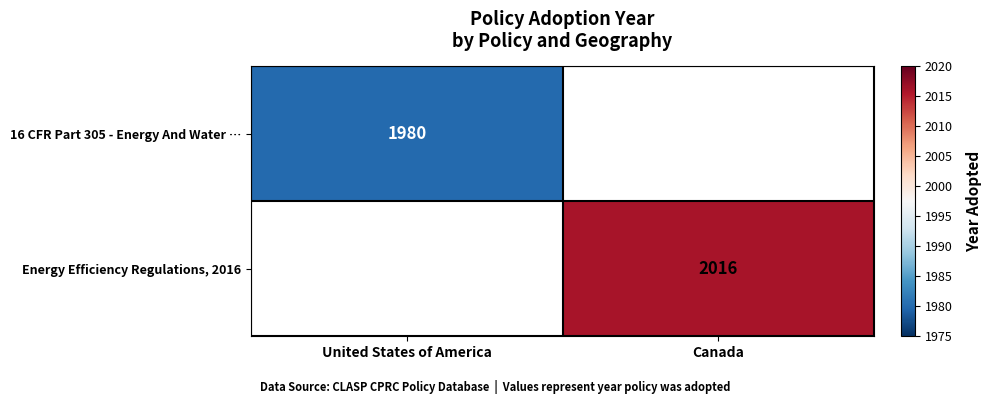

Is it true that 16 CFR Part 305 - Energy And Water … equals 981 at United States of America?

False